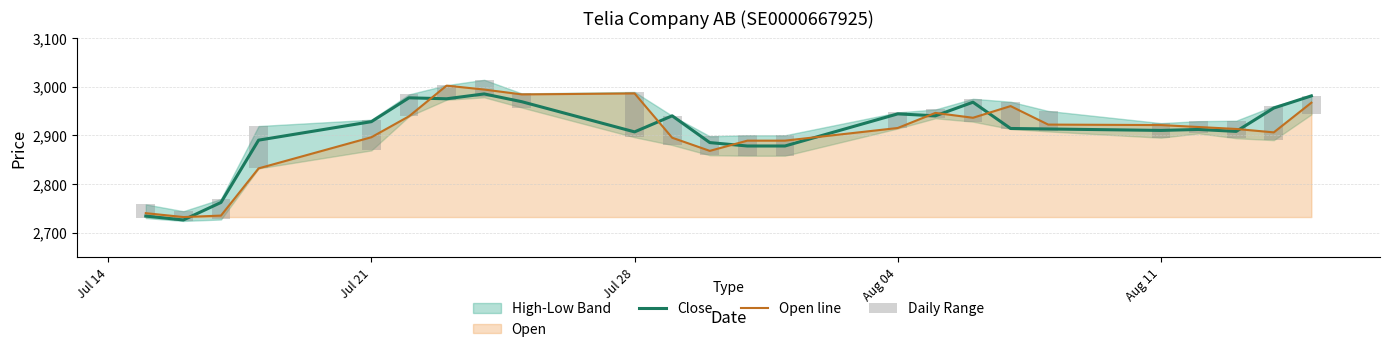

True or false: Close and Open line cross at least once.

True